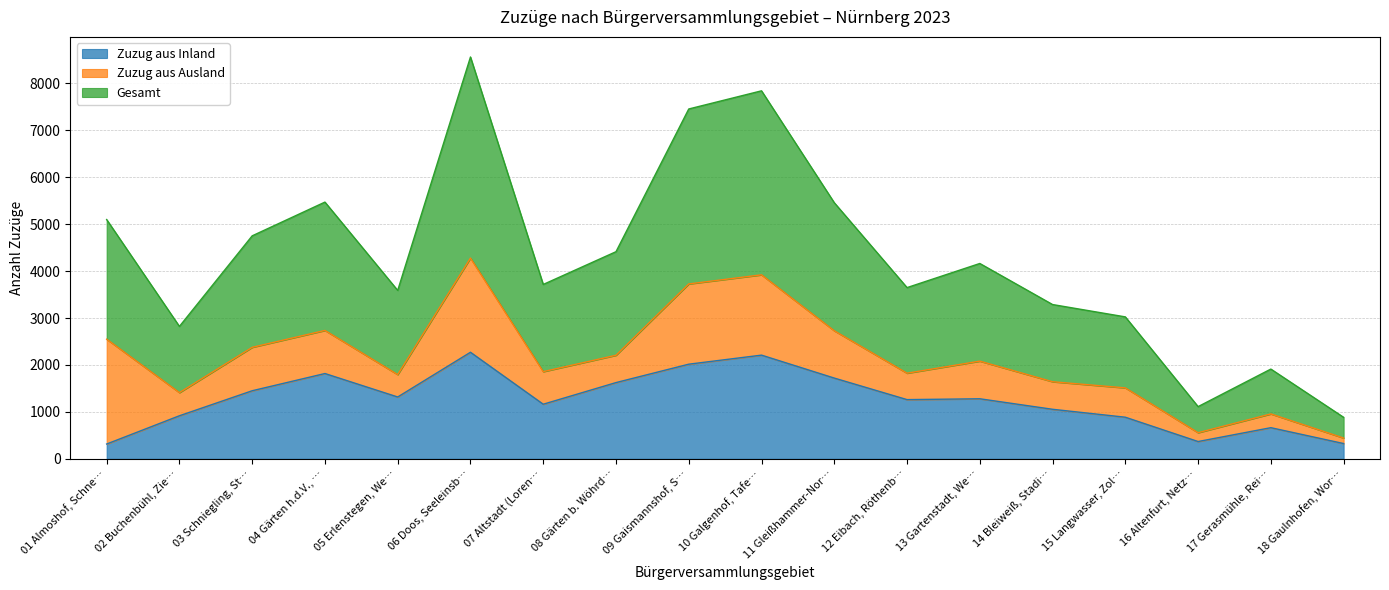

What is the difference between the Zuzug aus Inland values at 16 Altenfurt, Netz… and 13 Gartenstadt, We…?

911